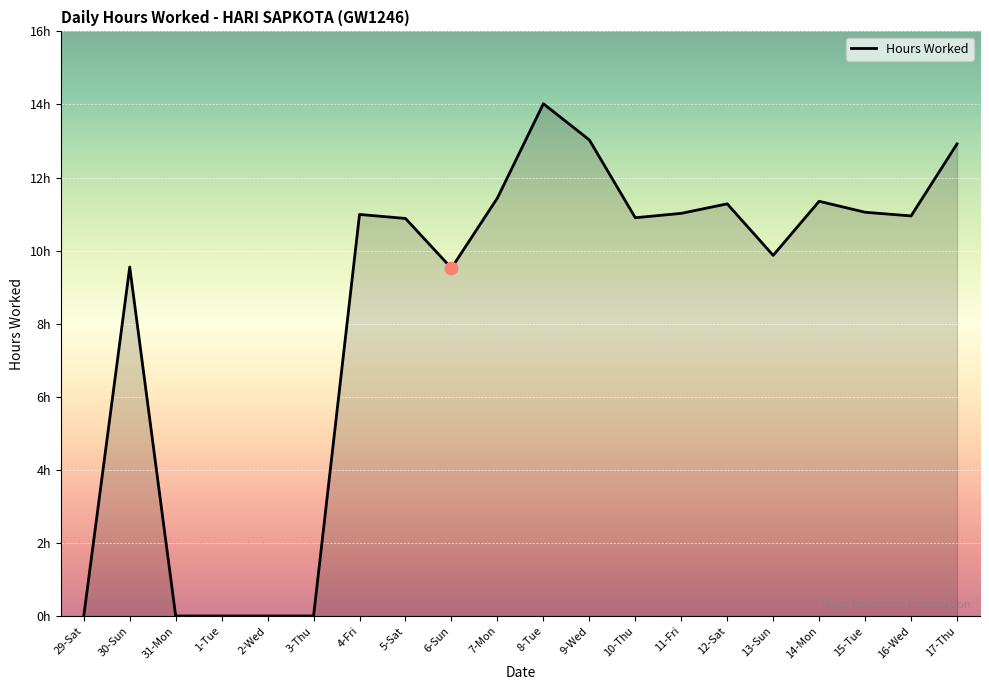

What is the change in value from 30-Sun to 11-Fri?

+1.5